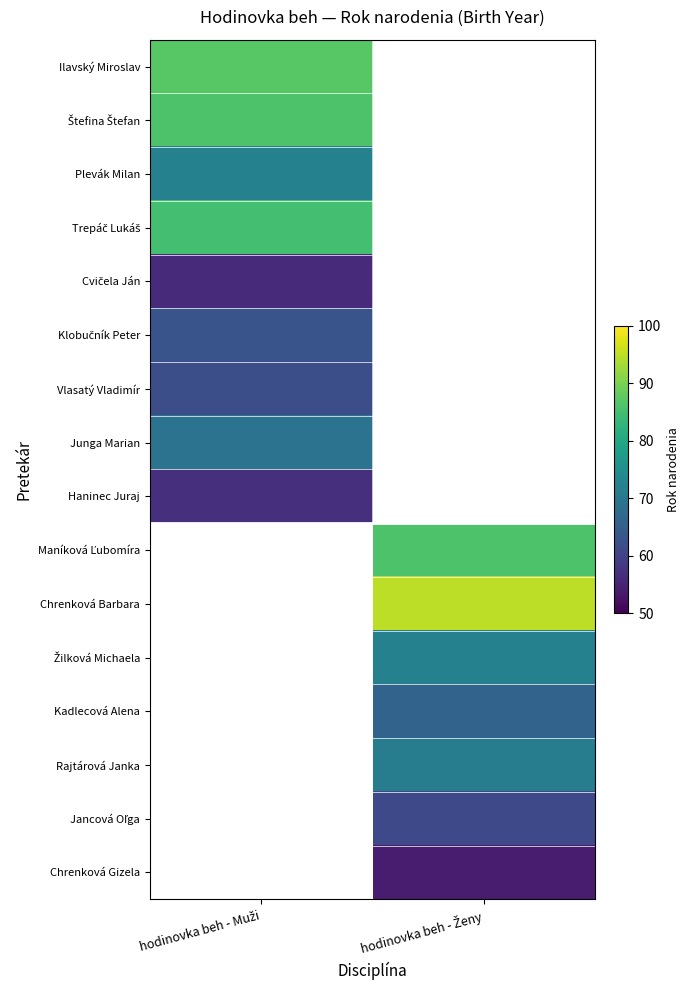

Which series has the largest range (max minus min)?

Ilavský Miroslav